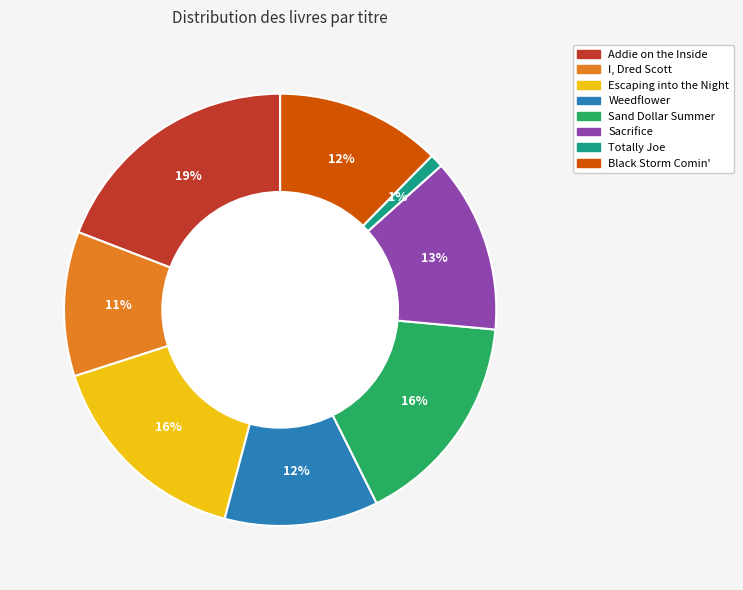

To the nearest percent, what is the difference between the largest and smallest slice percentages?

18%